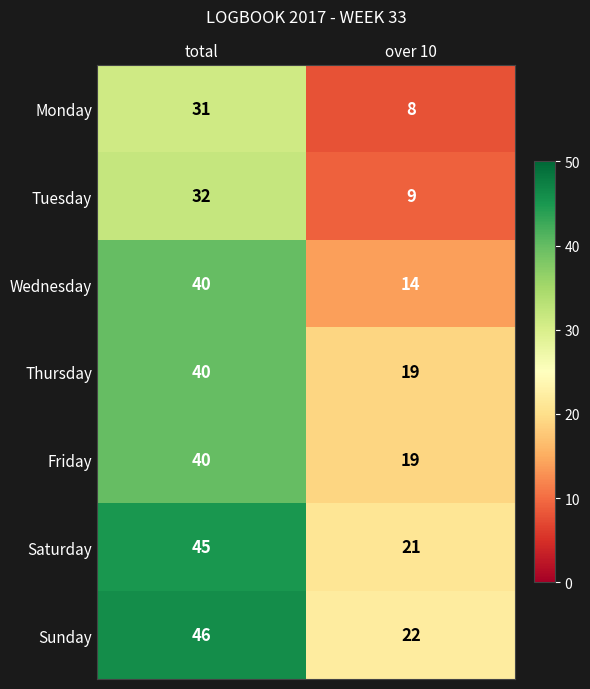

How many series are shown in this chart?

7